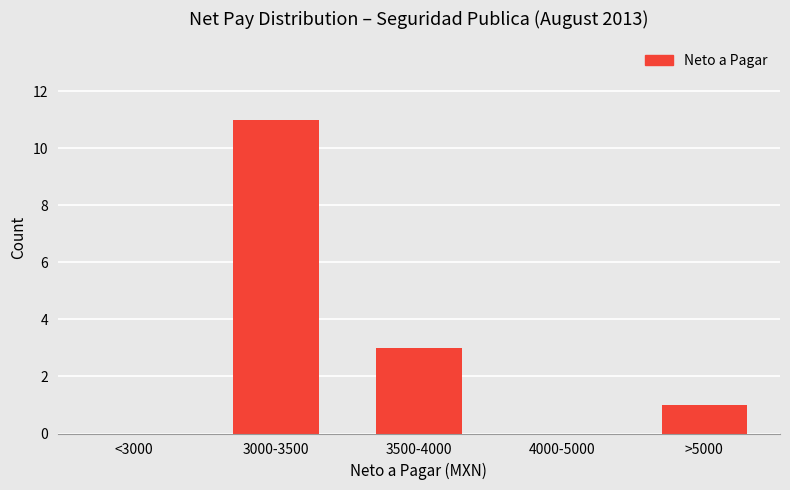

What is the change in value from 3500-4000 to 4000-5000?

-3